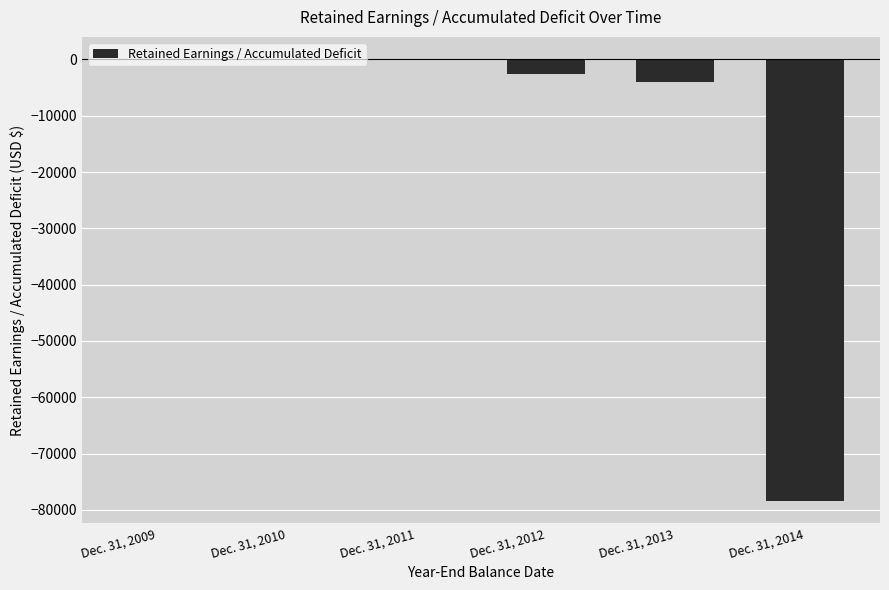

The chart shows a value of 0 at Dec. 31, 2010. True or false?

True